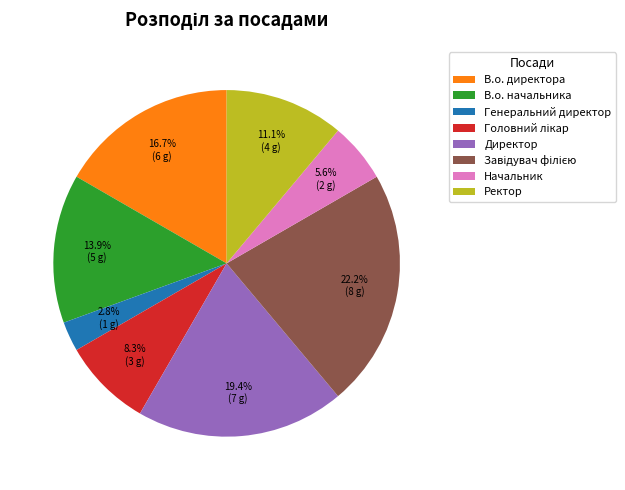

To the nearest percent, what percentage of the pie is Директор?

19%